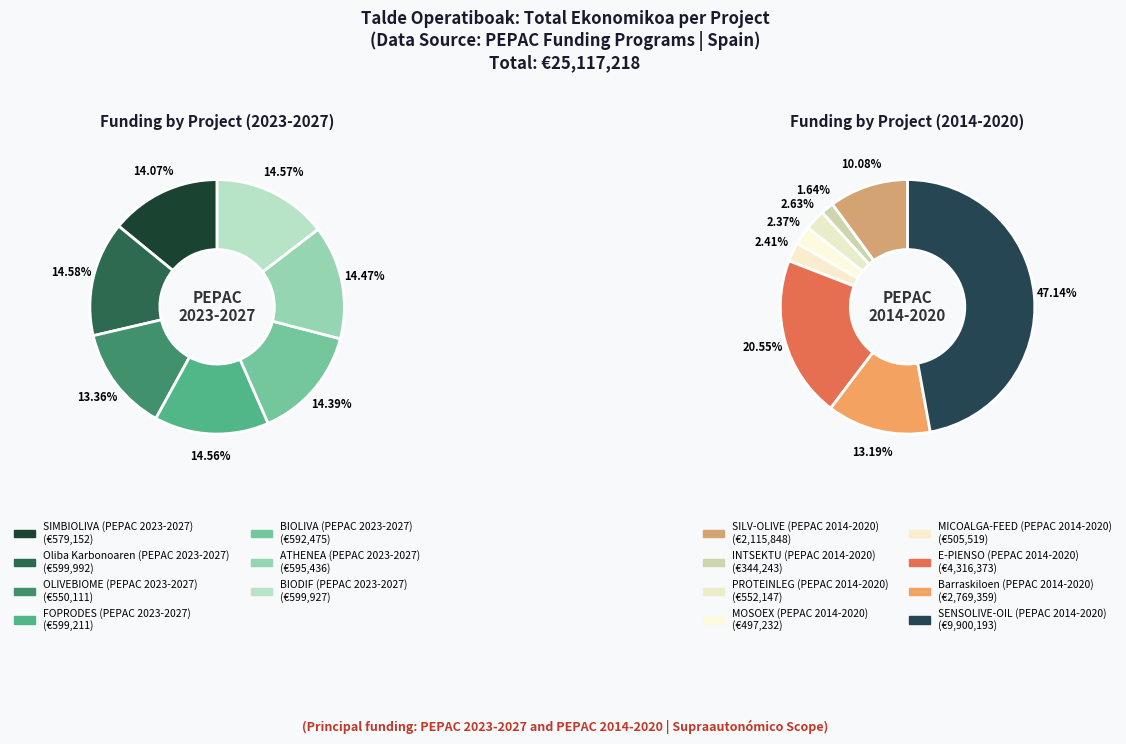

Between PROTEINLEG (PEPAC 2014-2020) and SILV-OLIVE (PEPAC 2014-2020), which is larger?

SILV-OLIVE (PEPAC 2014-2020)